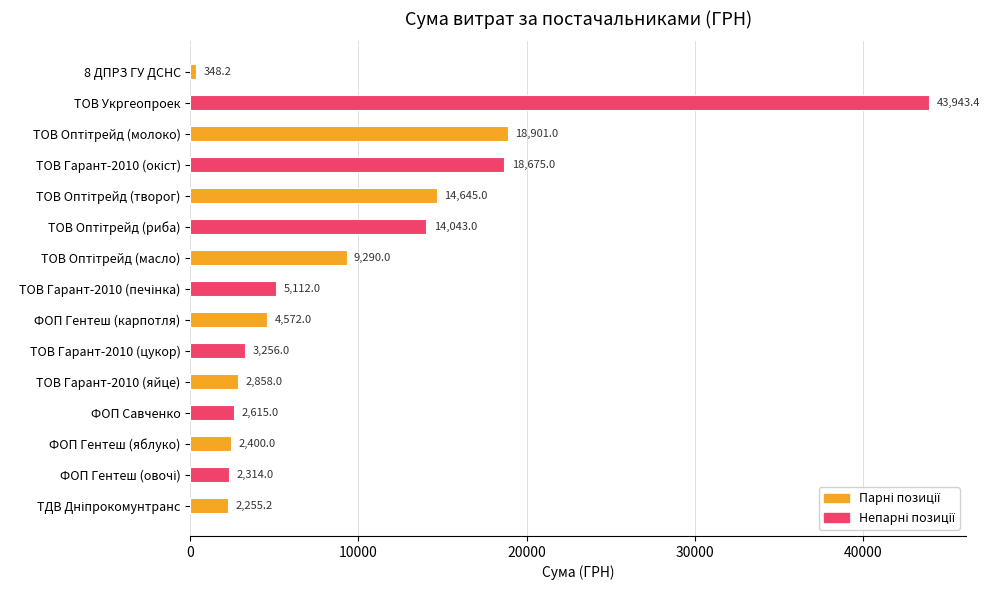

What is the sum of all values?

145227.8